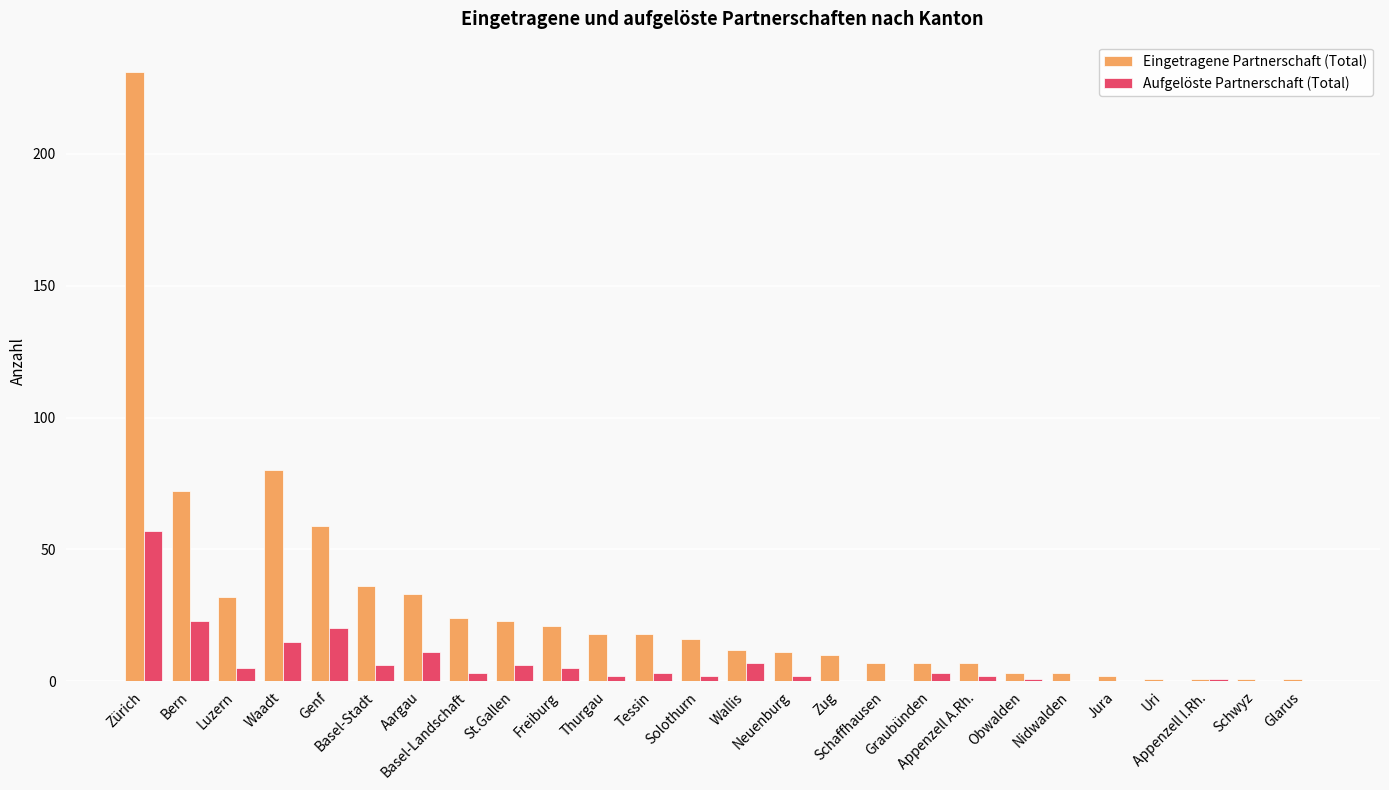

What is the sum of all Aufgelöste Partnerschaft (Total) values?

174